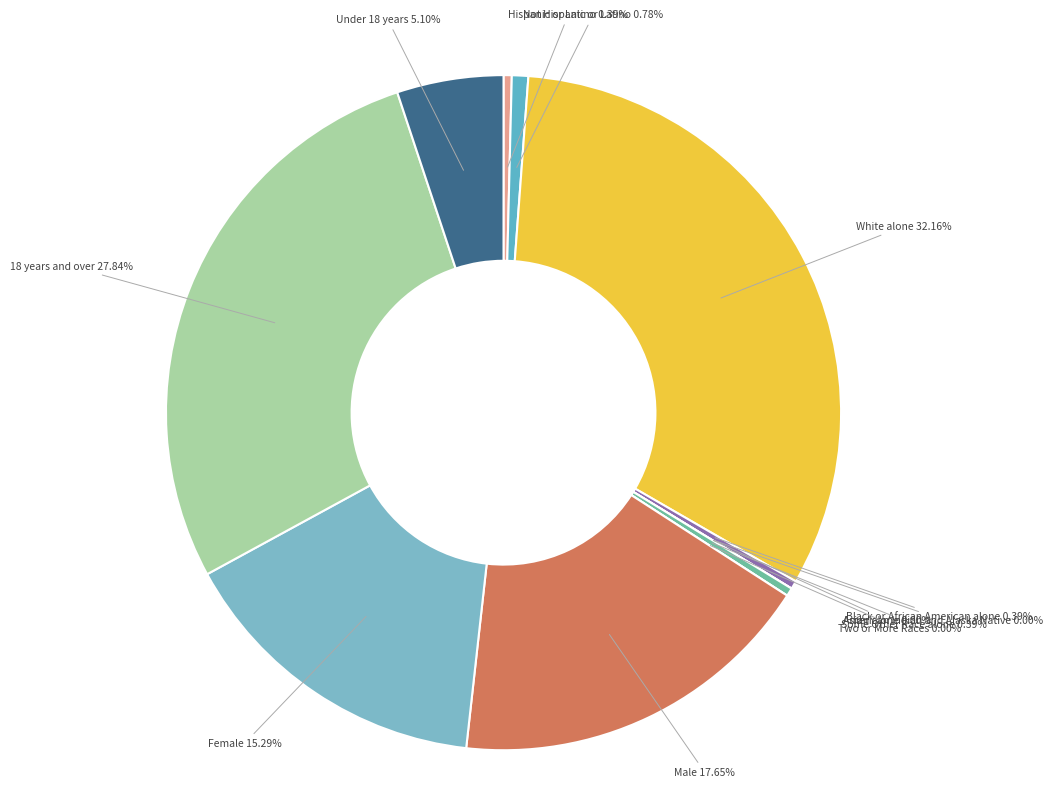

To the nearest percent, what percentage of the pie is Female?

15%